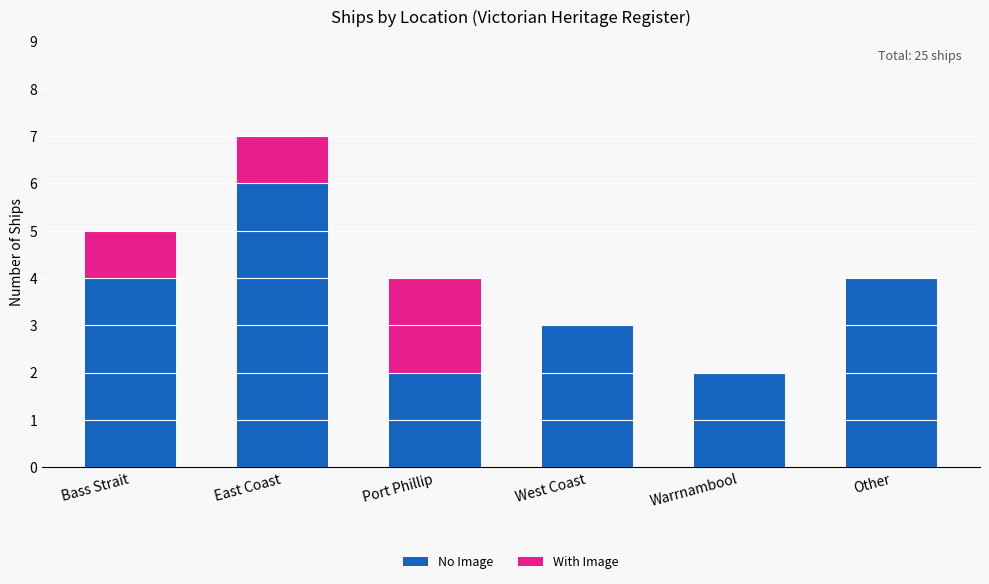

Count the No Image values in the range 2 to 4.

5